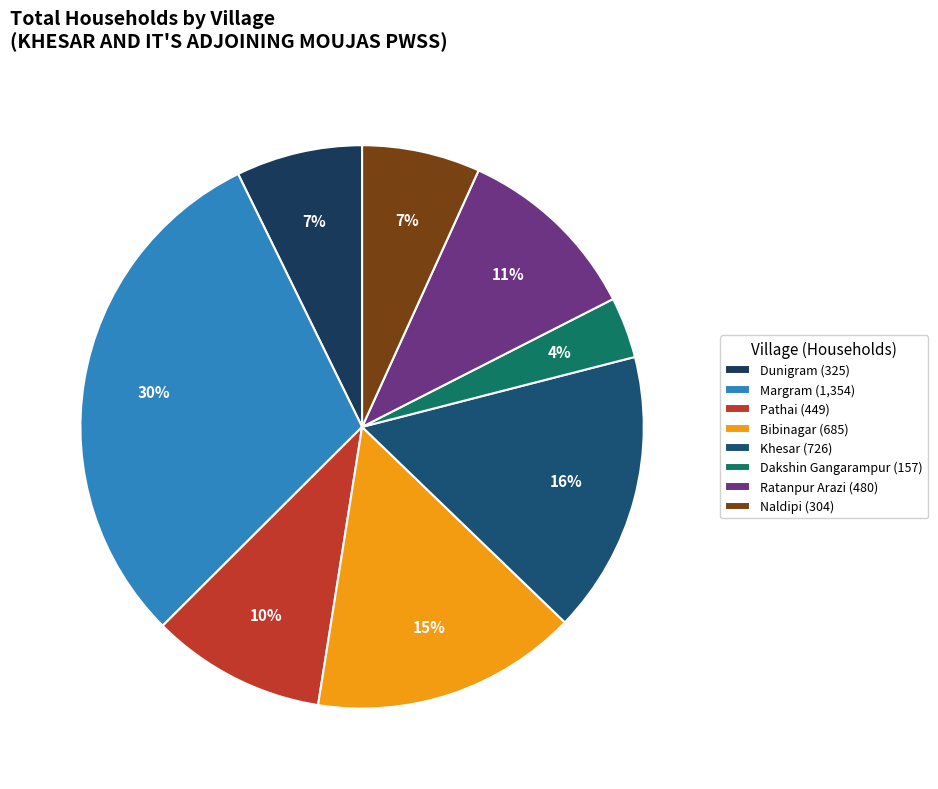

How many segments does this pie chart have?

8